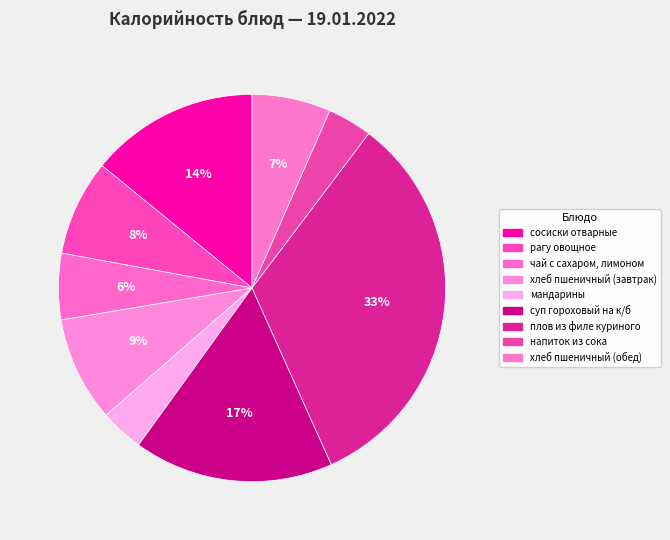

Is there a majority slice in this chart?

No